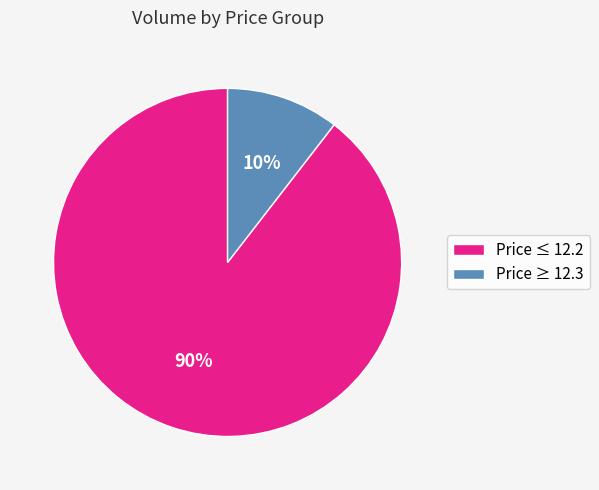

To the nearest percent, what percentage of the pie is Price ≥ 12.3?

10%